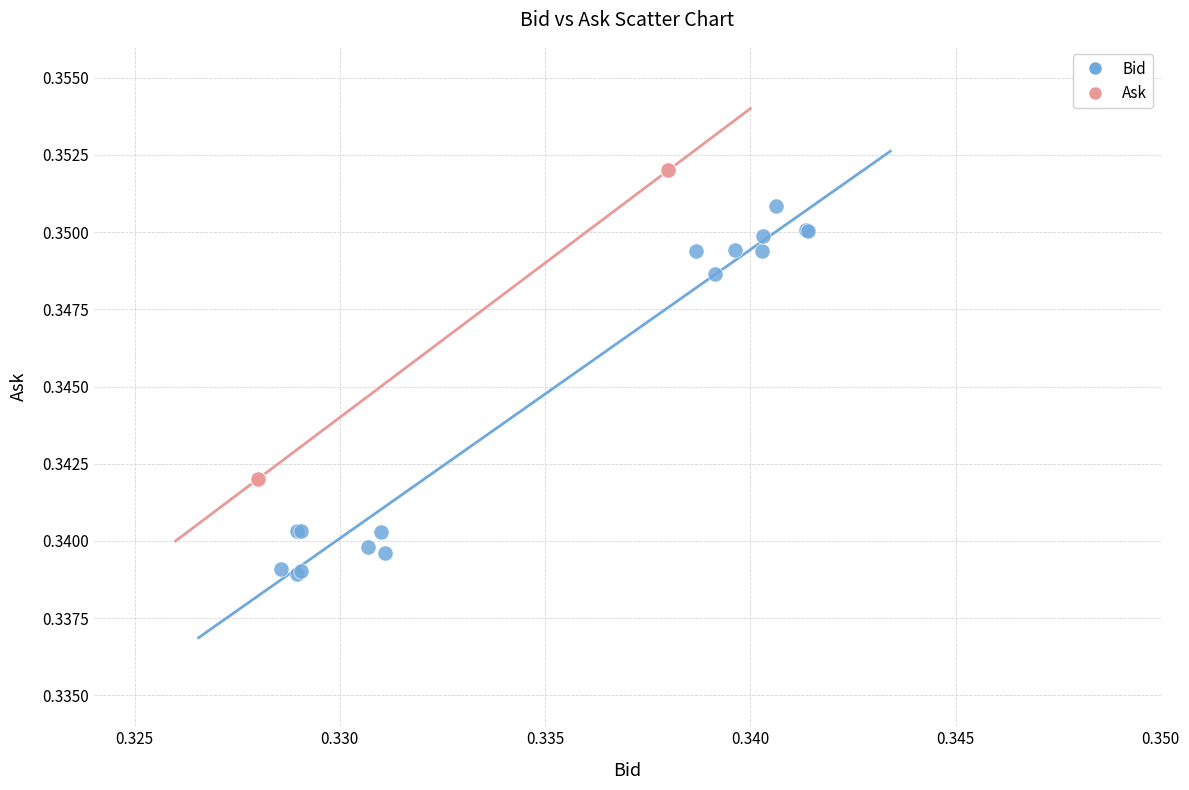

Which series reaches the maximum Y coordinate?

Ask